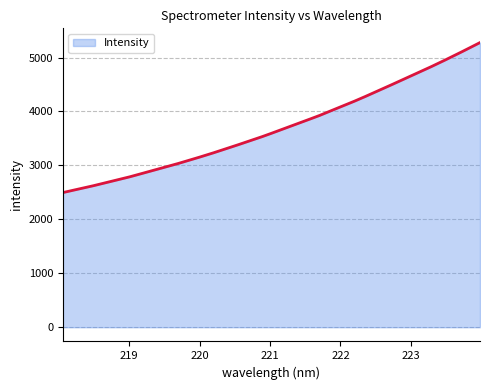

What is the difference between the maximum and minimum values?

2781.2